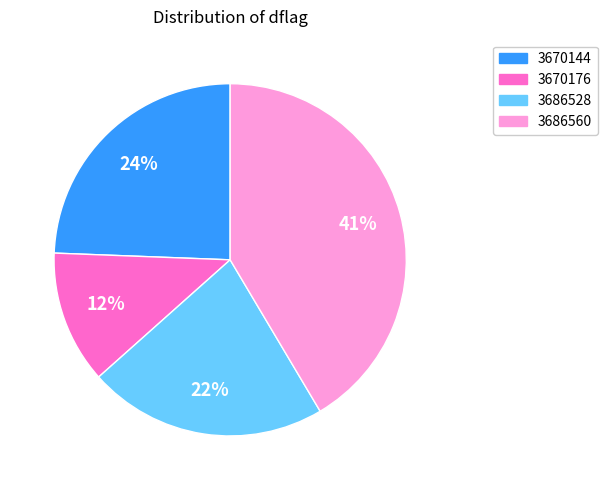

How many slices are in this pie chart?

4